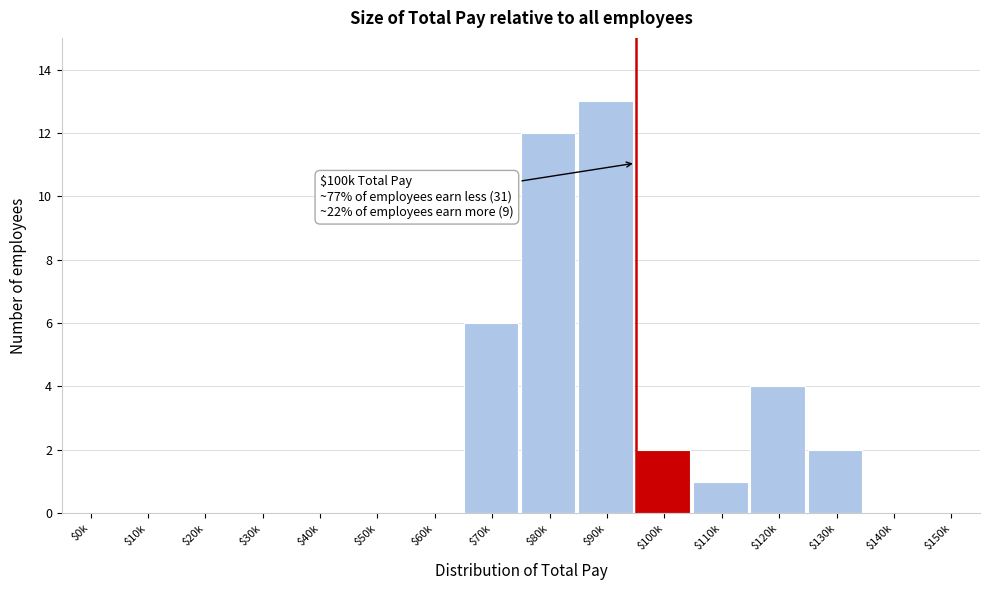

The value at $100k is 1. True or false?

False